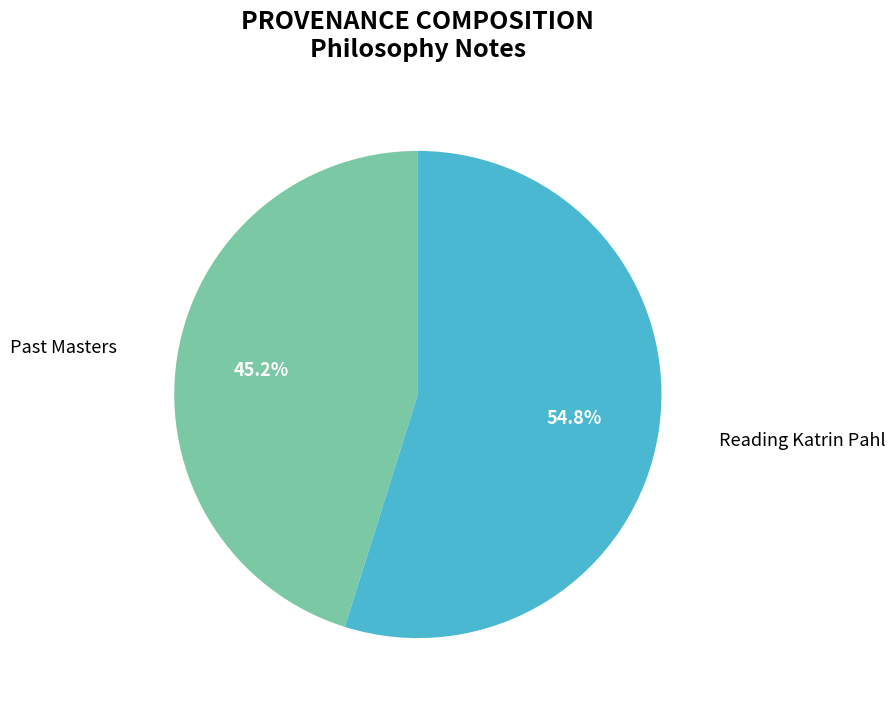

Is there any slice that represents more than half of the pie?

Yes